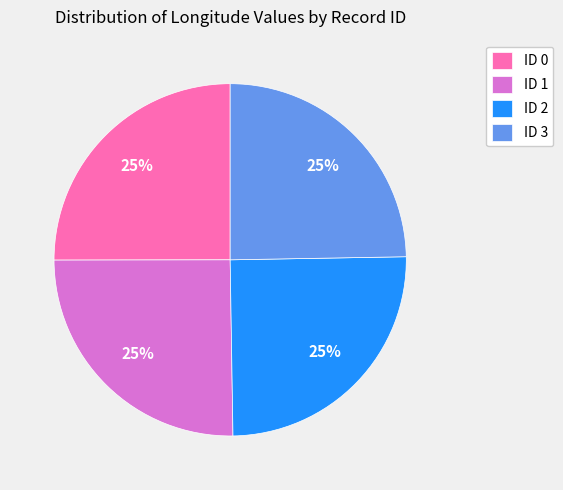

How many segments does this pie chart have?

4